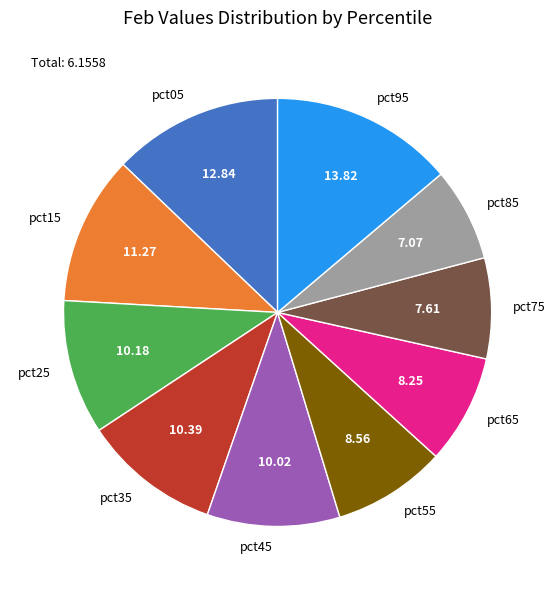

Combined, do pct25 and pct05 account for over 50%?

No